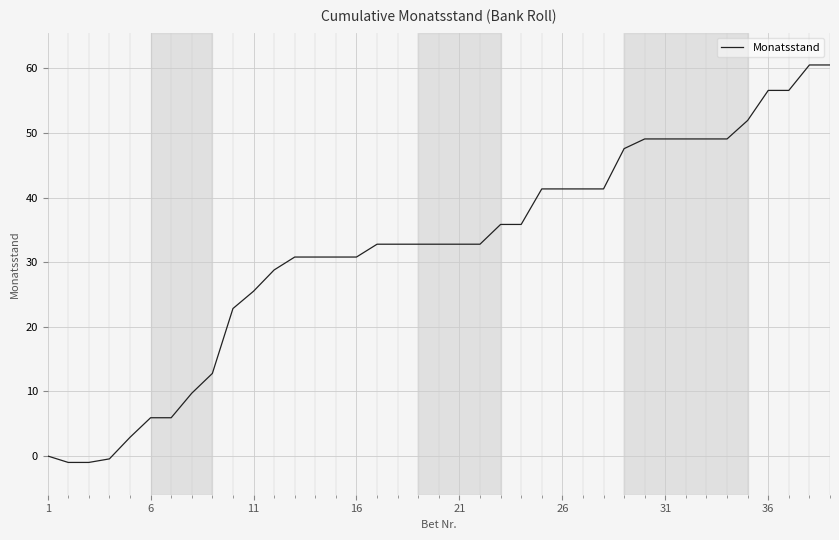

What is the greatest value displayed?

60.5